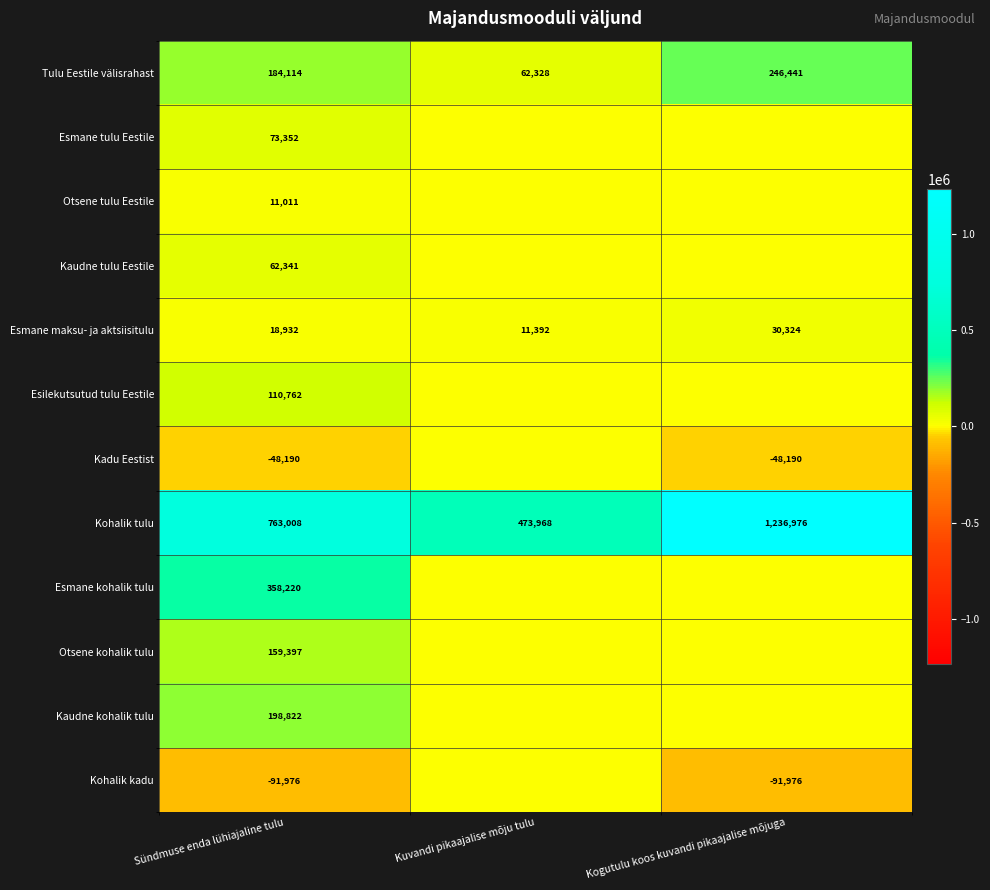

List the labels in order of Kohalik tulu value, largest first.

Kogutulu koos kuvandi pikaajalise mõjuga, Sündmuse enda lühiajaline tulu, Kuvandi pikaajalise mõju tulu